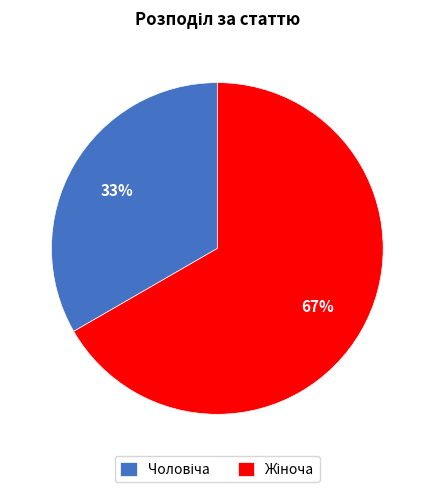

Is there a majority slice in this chart?

Yes